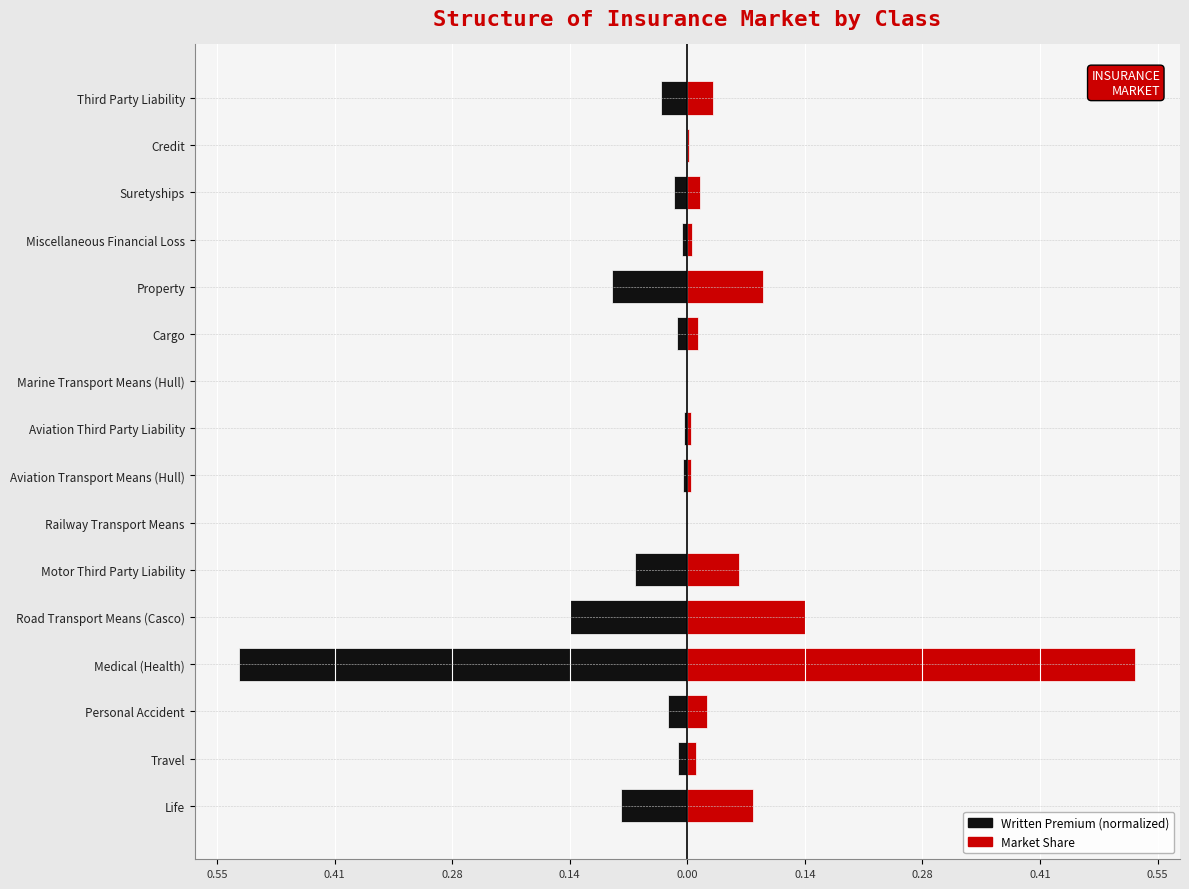

What is the minimum value shown in the chart?

-0.5